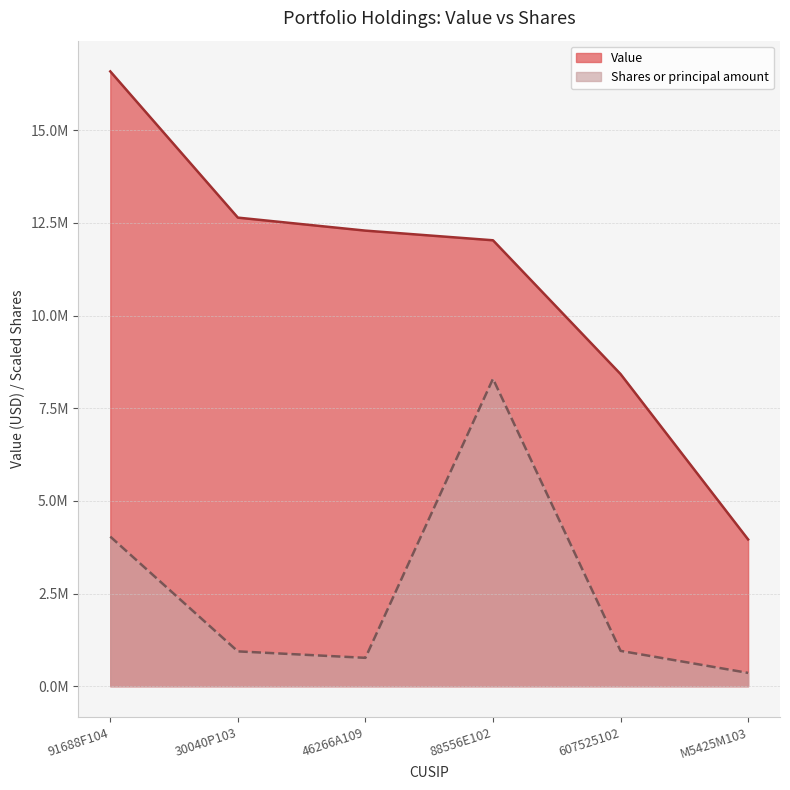

True or false: Shares or principal amount and Value intersect in this chart.

False